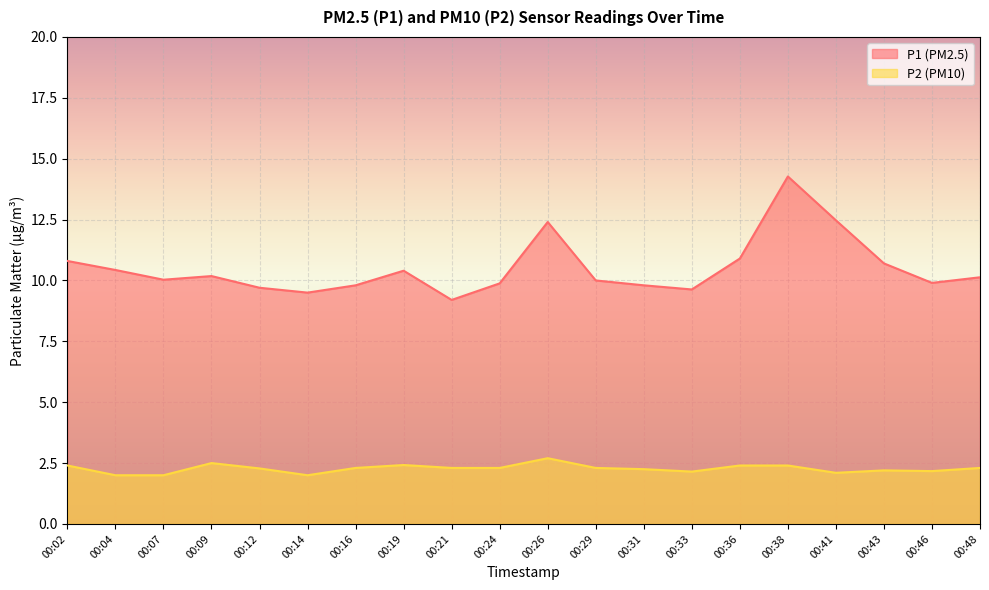

What are all the series names shown in the legend?

P1 (PM2.5), P2 (PM10)